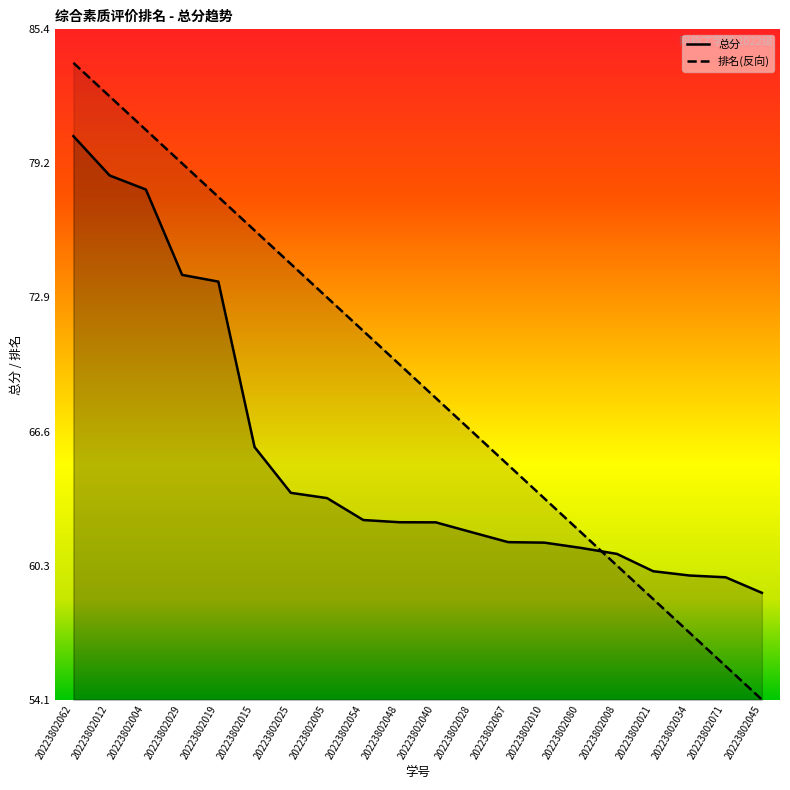

List the labels in order of 总分 value, largest first.

20223802062, 20223802012, 20223802004, 20223802029, 20223802019, 20223802015, 20223802025, 20223802005, 20223802054, 20223802048, 20223802040, 20223802028, 20223802067, 20223802010, 20223802080, 20223802008, 20223802021, 20223802034, 20223802071, 20223802045